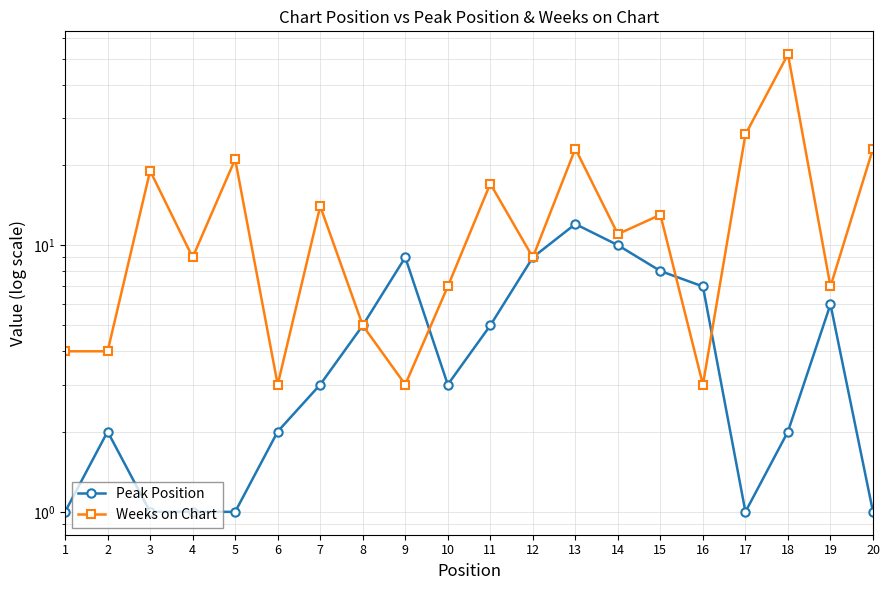

Rank the series at 2 from lowest to highest value.

Peak Position, Weeks on Chart